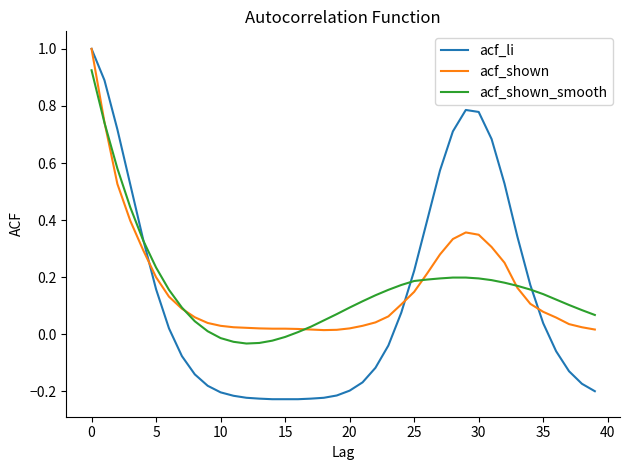

Which series has the widest spread of values?

acf_li